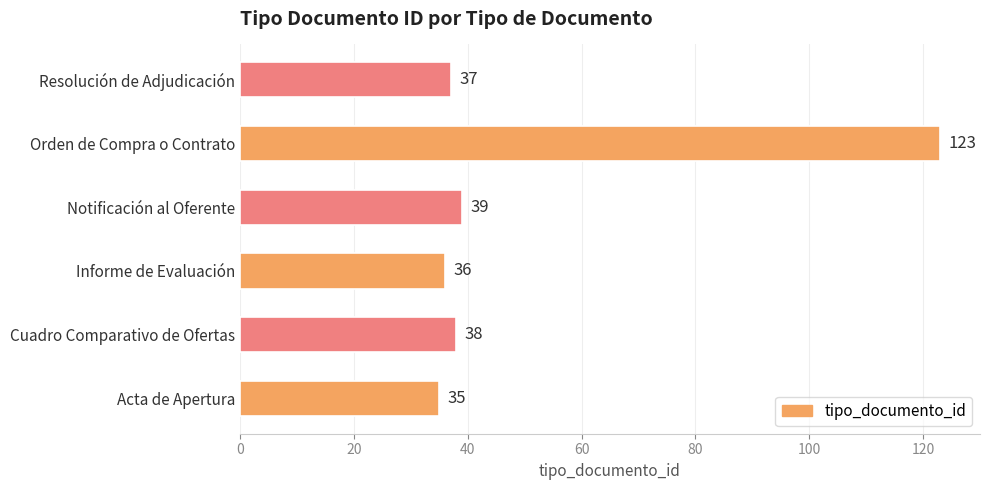

Reading top to bottom, what are all the values shown in this chart?

Resolución de Adjudicación=37	Orden de Compra o Contrato=123	Notificación al Oferente=39	Informe de Evaluación=36	Cuadro Comparativo de Ofertas=38	Acta de Apertura=35